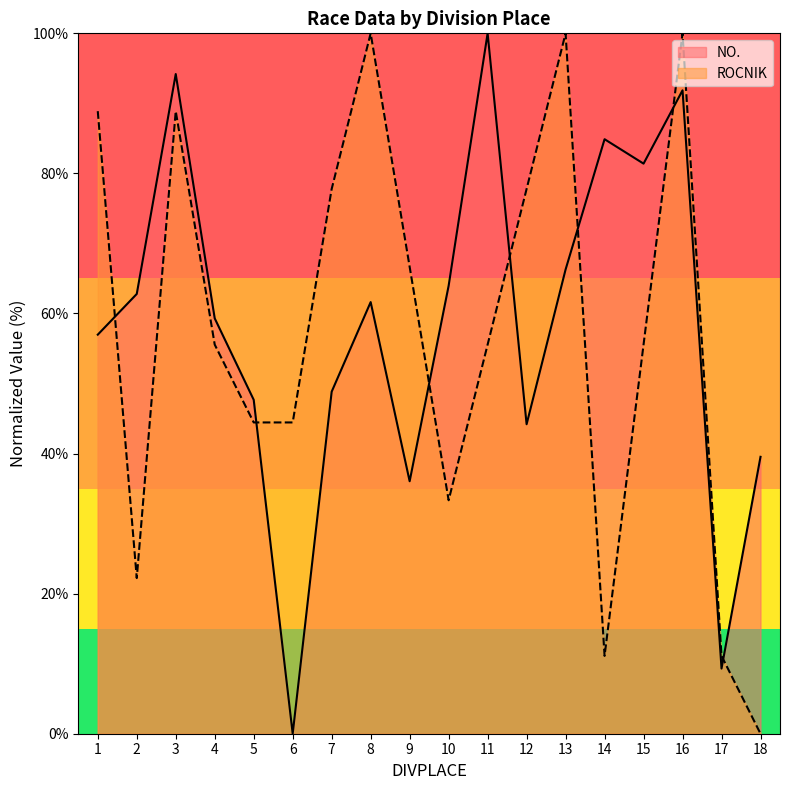

What is the difference between the maximum and second lowest values in the NO. series?

90.7